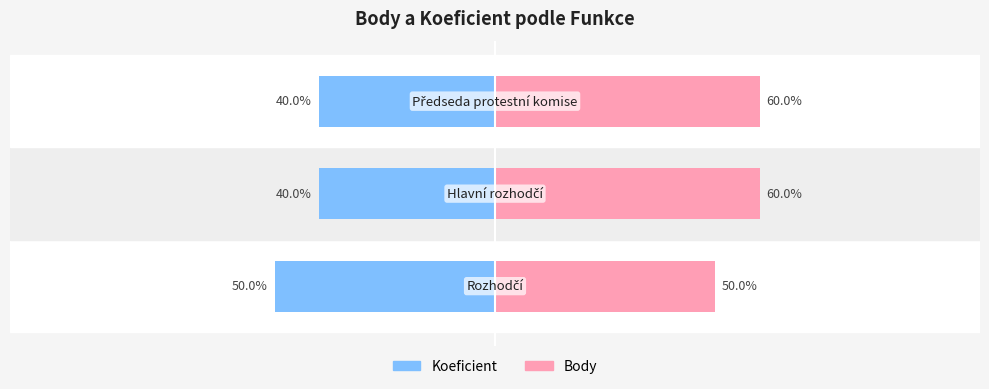

Does the chart contain stacked bars?

No